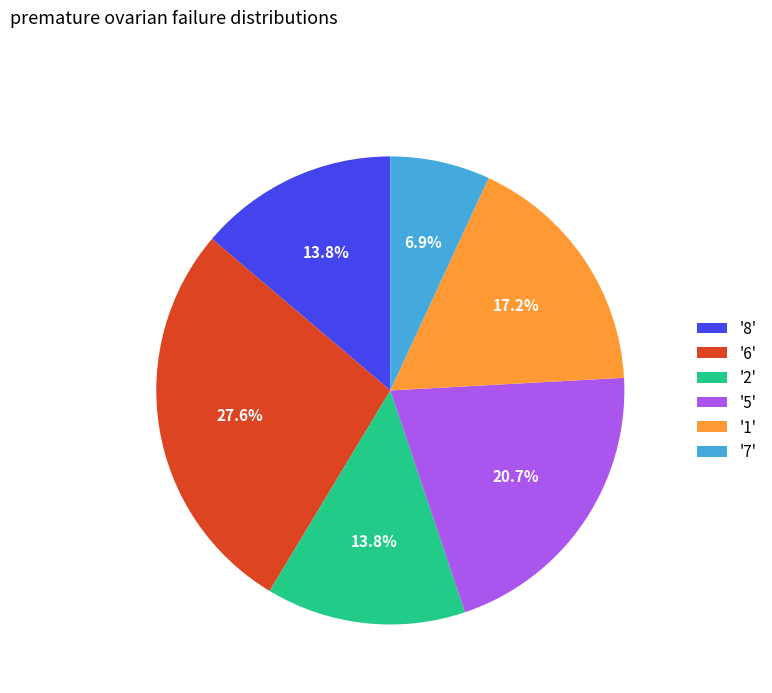

What percentage do '8' and '6' together represent?

41.4%